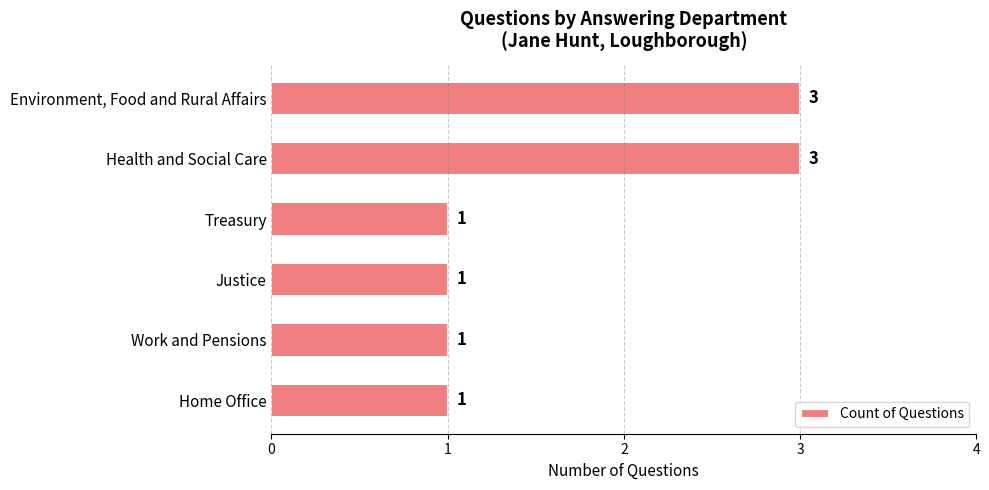

Reading top to bottom, transcribe all the data shown in this chart.

Environment, Food and Rural Affairs=3	Health and Social Care=3	Treasury=1	Justice=1	Work and Pensions=1	Home Office=1